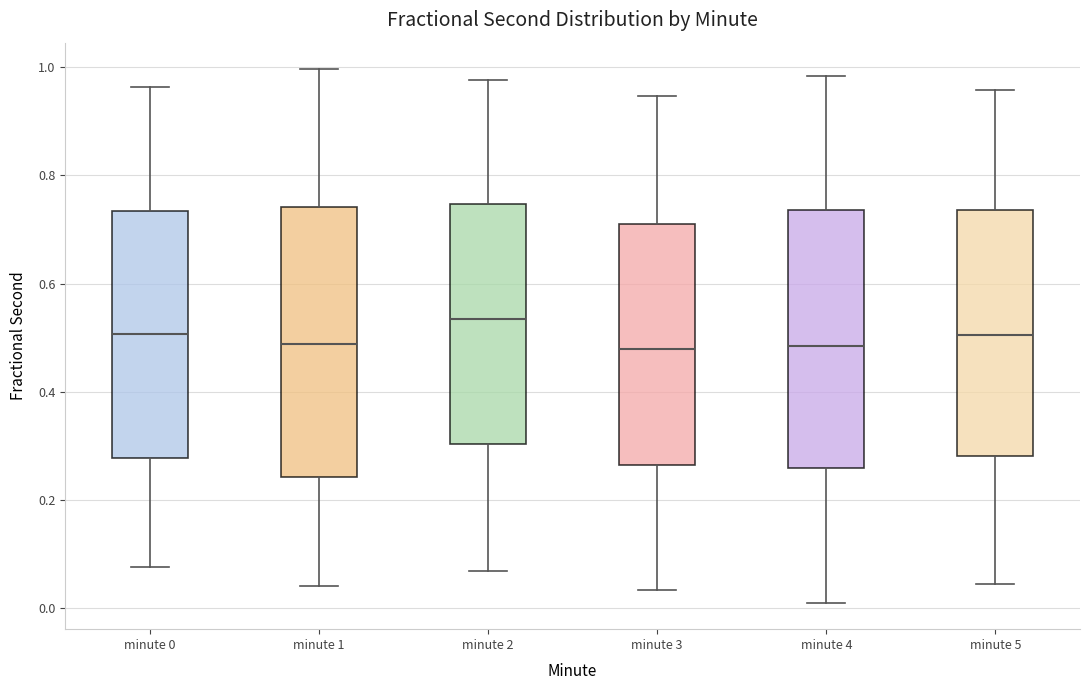

Where does the upper whisker of the box for minute 2 end on the y-axis? The values are not printed on the chart, so give them approximately, as read against the axis.

0.98